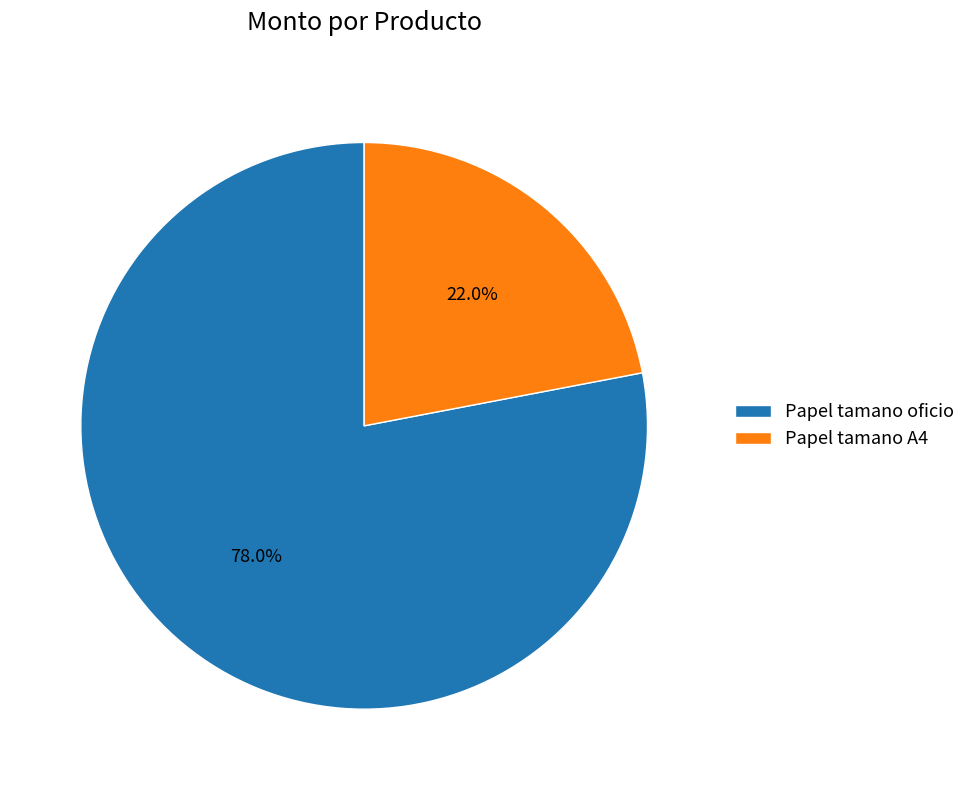

How many segments does this pie chart have?

2